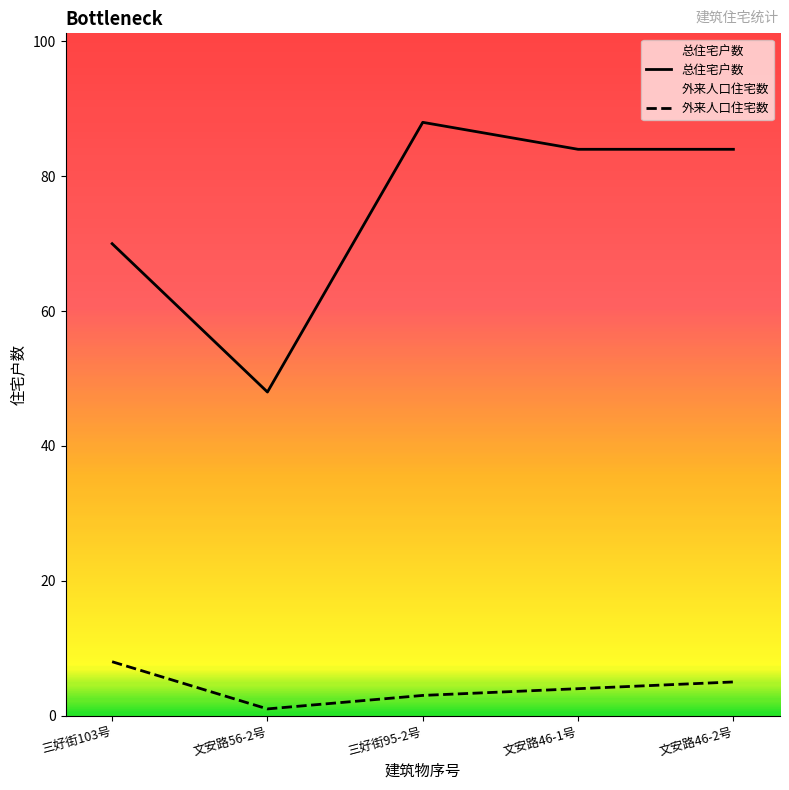

Which has a higher value, 三好街95-2号 or 文安路46-1号?

三好街95-2号